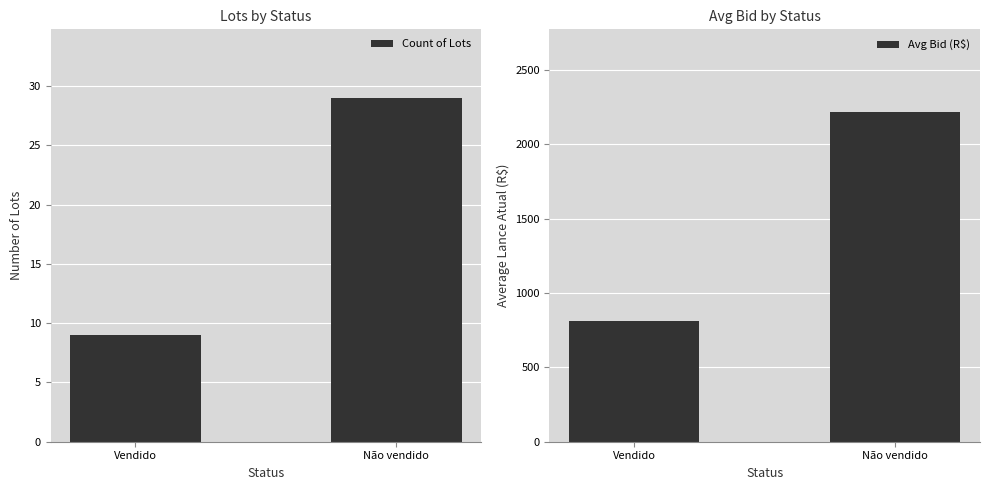

How many data points in Count of Lots are less than 29?

1